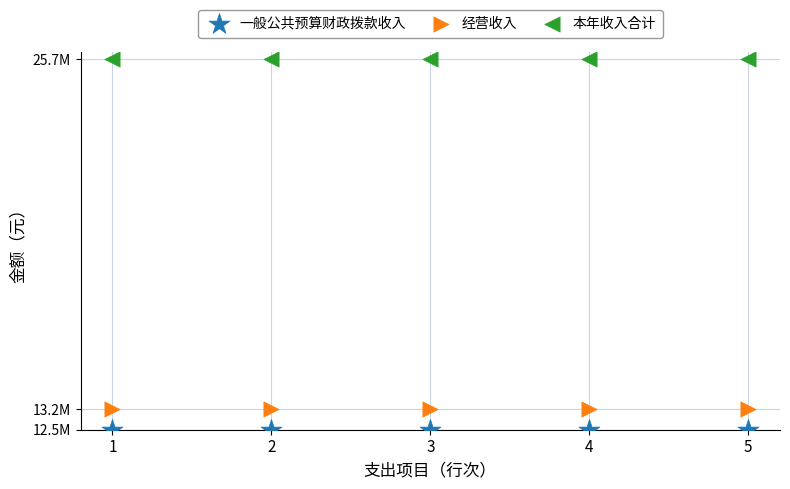

What are all the series names shown in the legend?

一般公共预算财政拨款收入, 经营收入, 本年收入合计